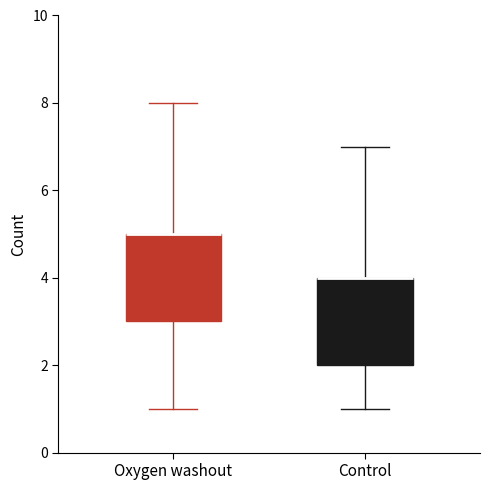

Reading left to right, transcribe this box plot: for each box, give where its median line is, the range the box spans, and where its two whiskers end, as read against the y-axis. The values are not printed on the chart, so give them approximately, as read against the axis.

Oxygen washout: median 5 (drawn on the box's upper edge), box 3 to 5, whiskers 1 to 8
Control: median 4 (drawn on the box's upper edge), box 2 to 4, whiskers 1 to 7